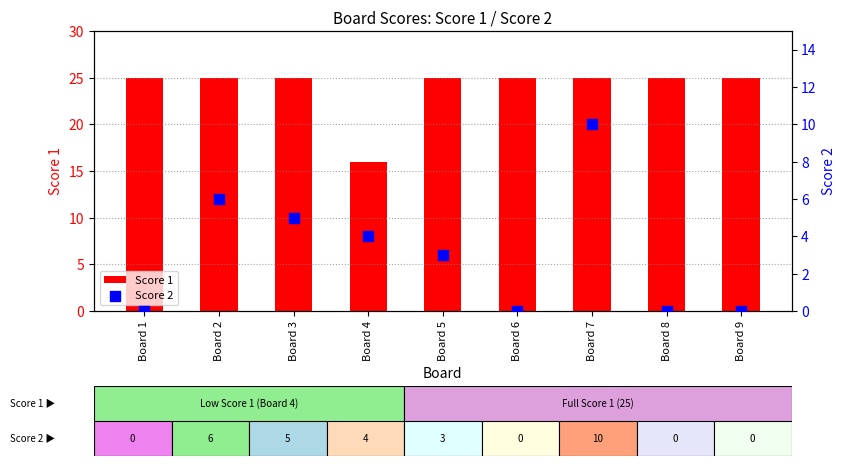

At which category is the sum across all series the highest?

Board 7